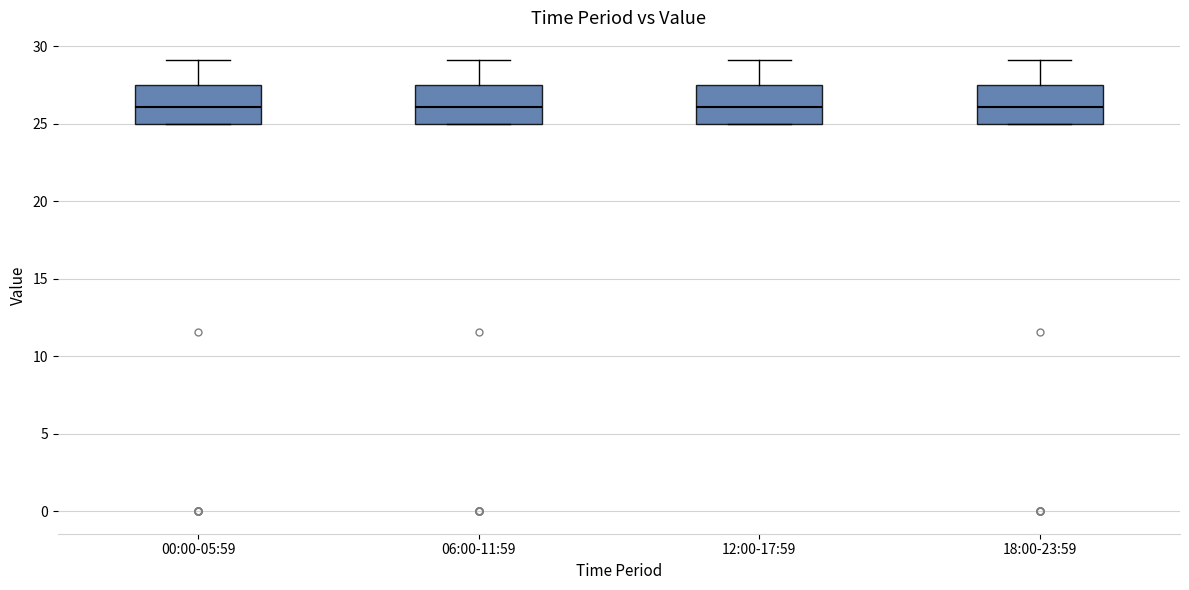

Reading left to right, read every box against the y-axis: the position of its median line, the range the box covers, and the ends of its whiskers. The values are not printed on the chart, so give them approximately, as read against the axis.

00:00-05:59: median 26.0, box 25.0 to 27.5, whiskers 25.0 to 29.0
06:00-11:59: median 26.0, box 25.0 to 27.5, whiskers 25.0 to 29.0
12:00-17:59: median 26.0, box 25.0 to 27.5, whiskers 25.0 to 29.0
18:00-23:59: median 26.0, box 25.0 to 27.5, whiskers 25.0 to 29.0